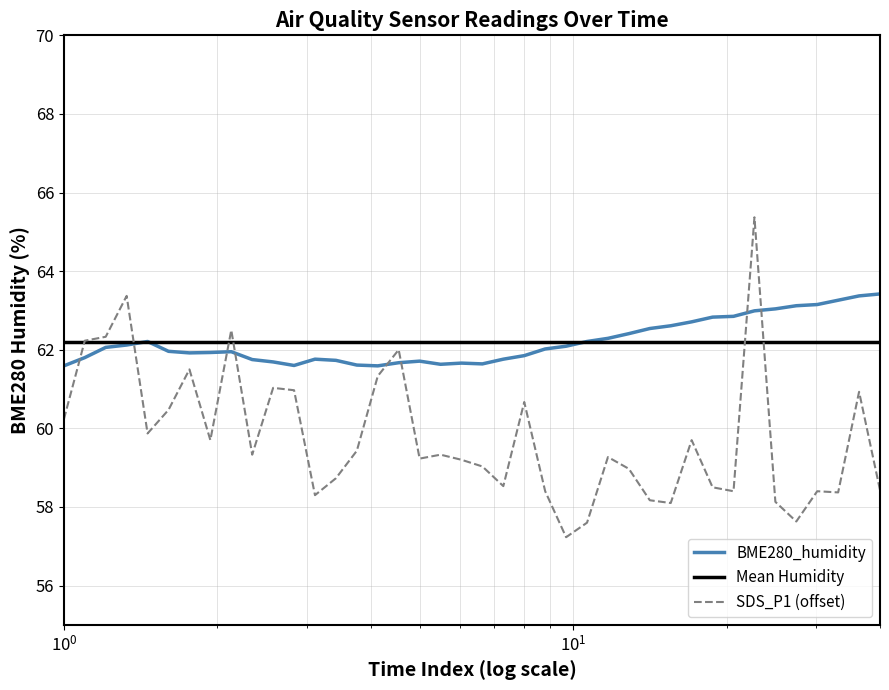

How many times do BME280_humidity and SDS_P1 cross each other?

8